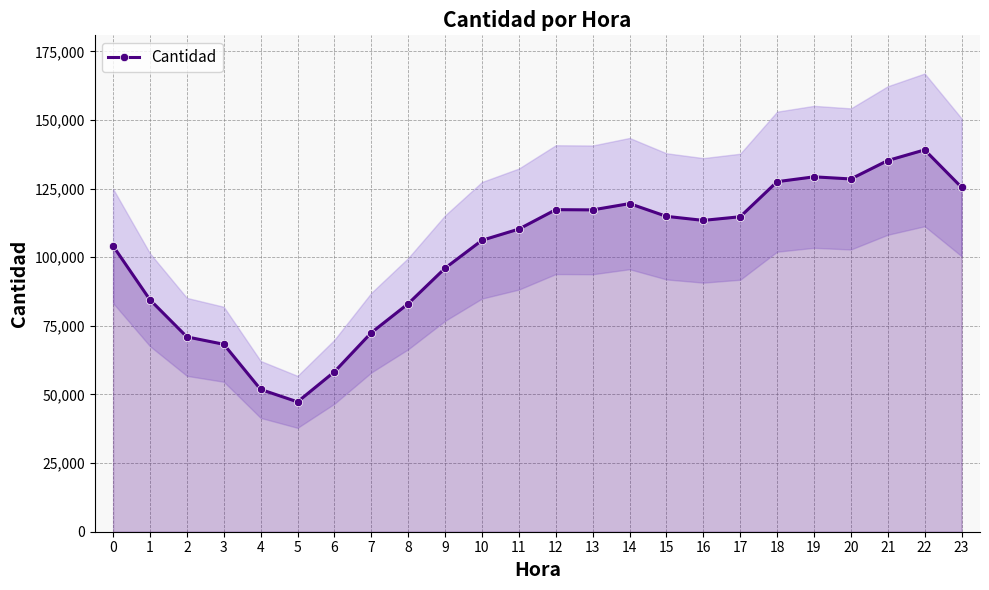

Reading right to left, extract all data points from this chart.

23=125494	22=139127	21=135256	20=128538	19=129309	18=127542	17=114769	16=113440	15=114907	14=119557	13=117267	12=117347	11=110279	10=106188	9=96043	8=83094	7=72523	6=58282	5=47319	4=51839	3=68299	2=70990	1=84502	0=104109